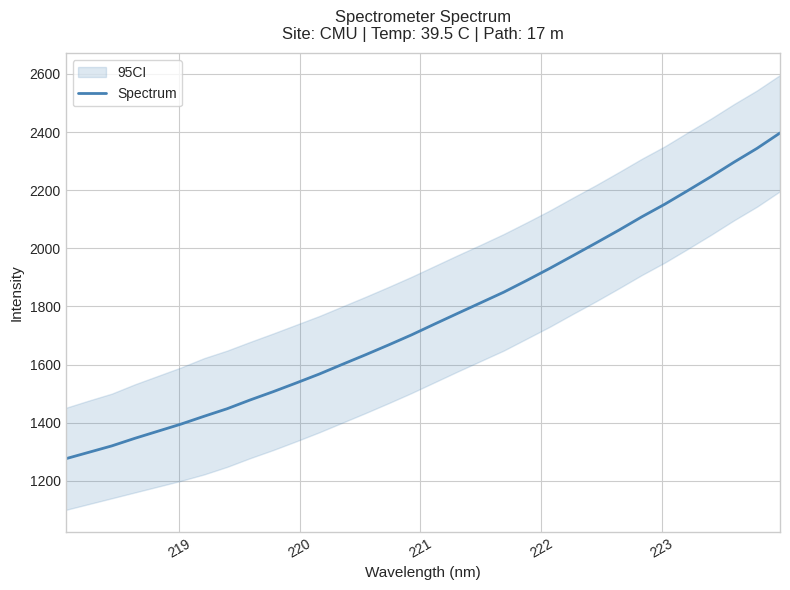

What is the lowest value of the Spectrum series?

1276.0